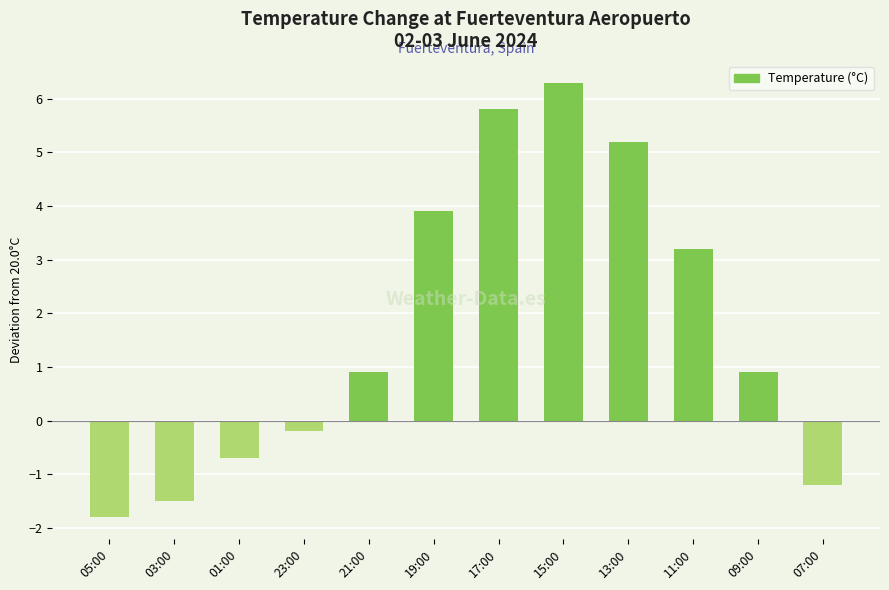

Is it true that the value at 15:00 is 6.3?

True